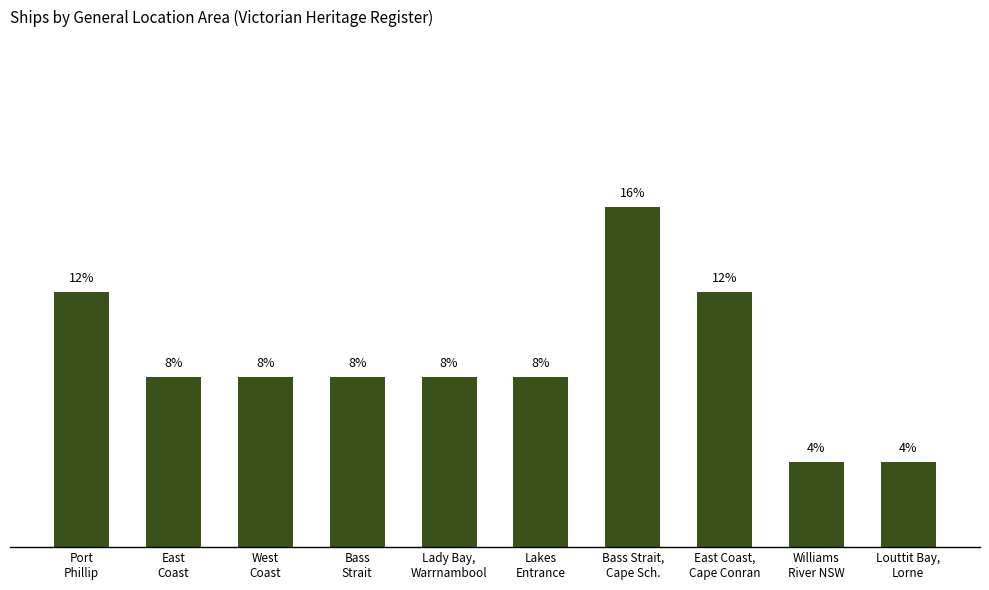

Rank the categories by value from lowest to highest.

Williams
River NSW, Louttit Bay,
Lorne, East
Coast, West
Coast, Bass
Strait, Lady Bay,
Warrnambool, Lakes
Entrance, Port
Phillip, East Coast,
Cape Conran, Bass Strait,
Cape Sch.